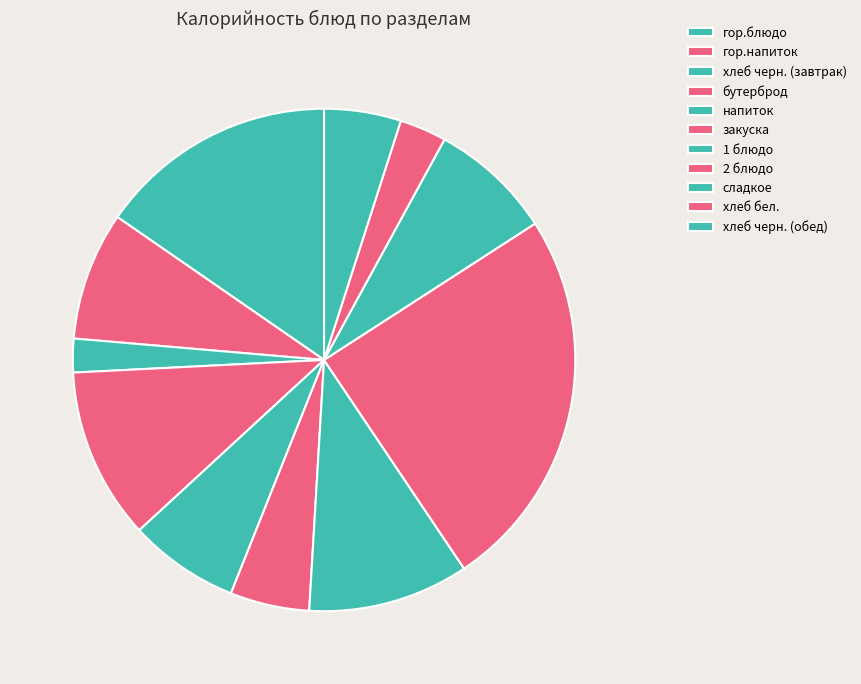

What percentage is the напиток slice, to the nearest percent?

7%